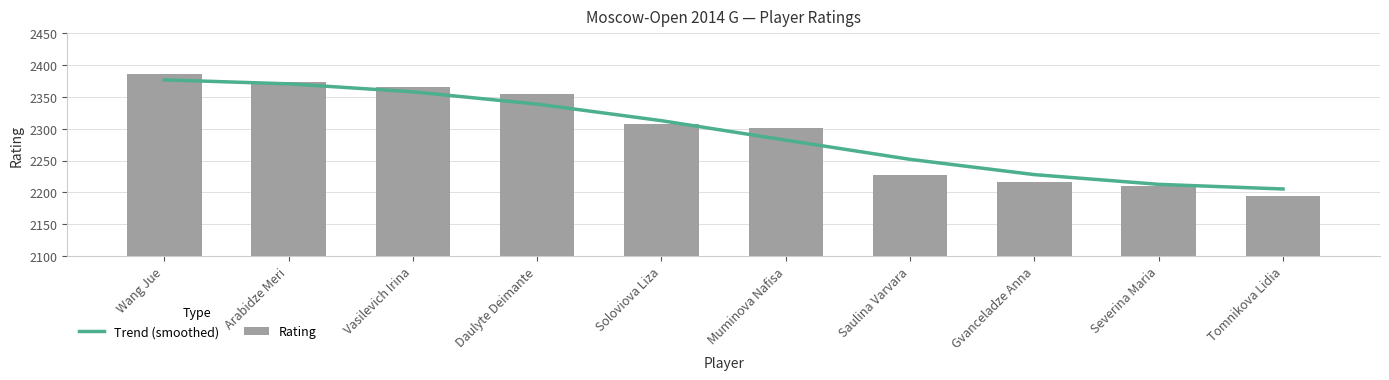

Does the chart contain stacked bars?

No